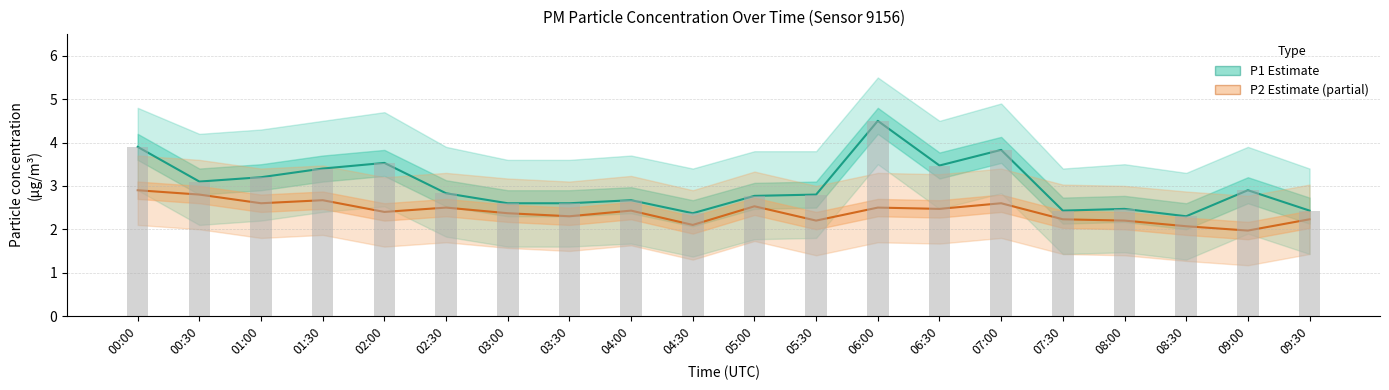

Which category has the highest value across all series?

06:00